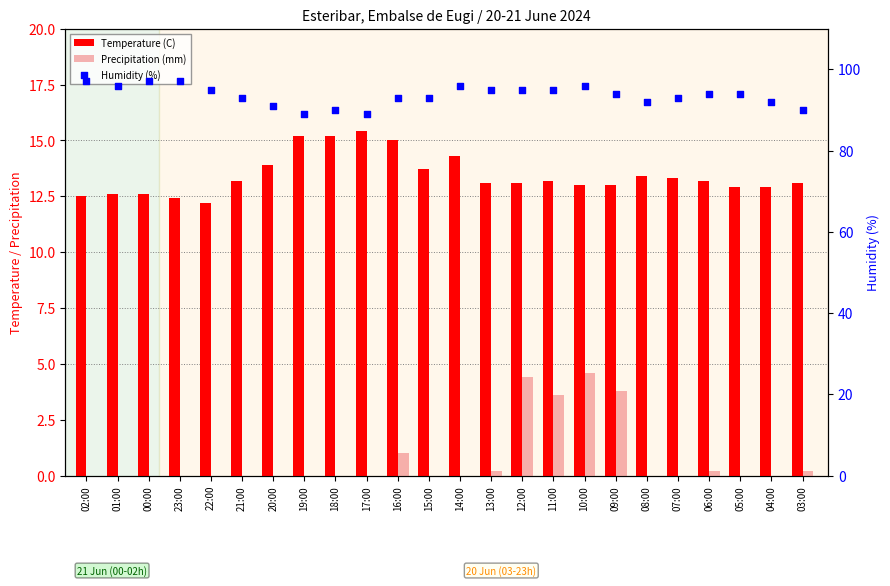

Is the value of Humidity (%) at 14:00 greater than the value of Temperature (C) at 08:00?

Yes